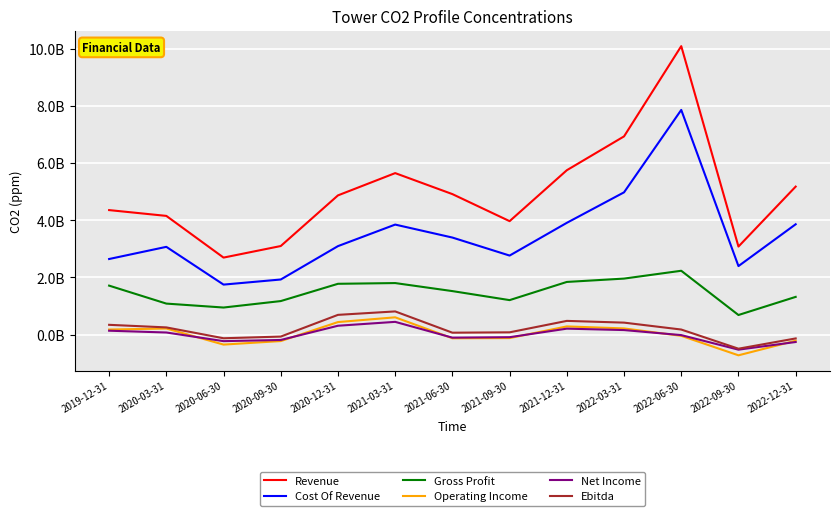

Is it true that Gross Profit equals 2234300000 at 2022-06-30?

True